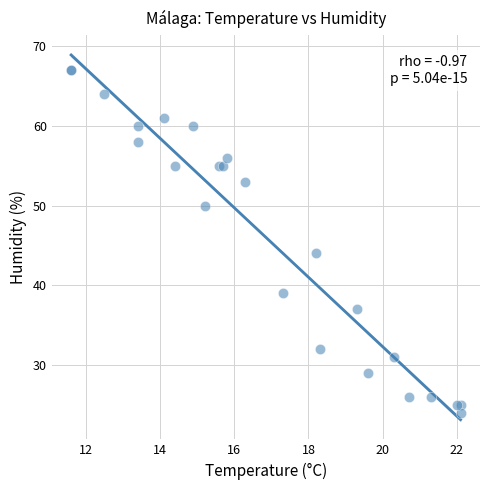

What Y value in the scatter plot is closest to 45?

44